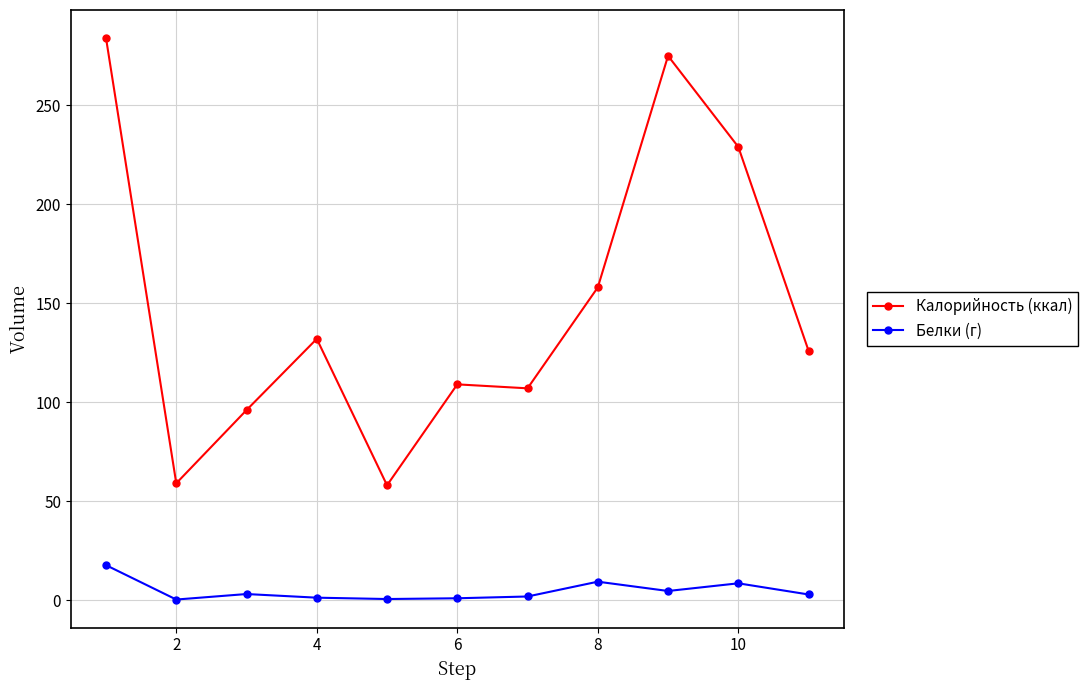

True or false: Белки (г) and Калорийность (ккал) intersect in this chart.

False